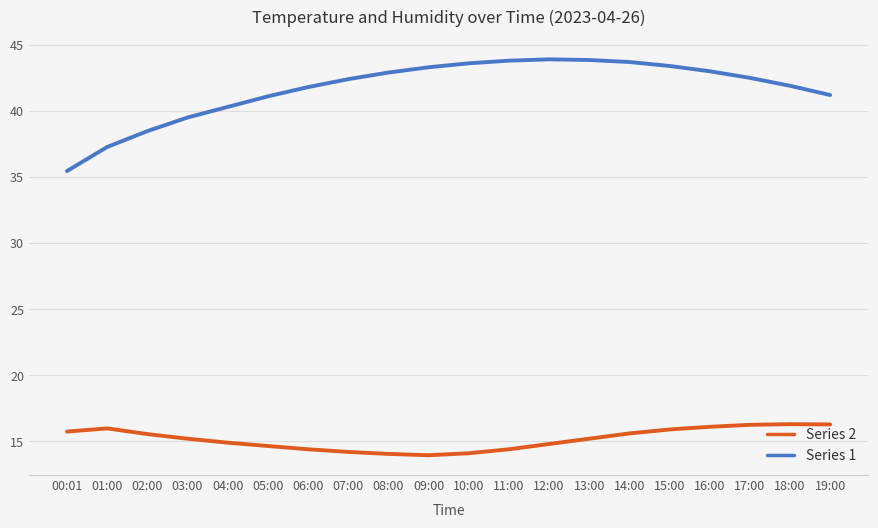

True or false: Series 1 and Series 2 cross at least once.

False